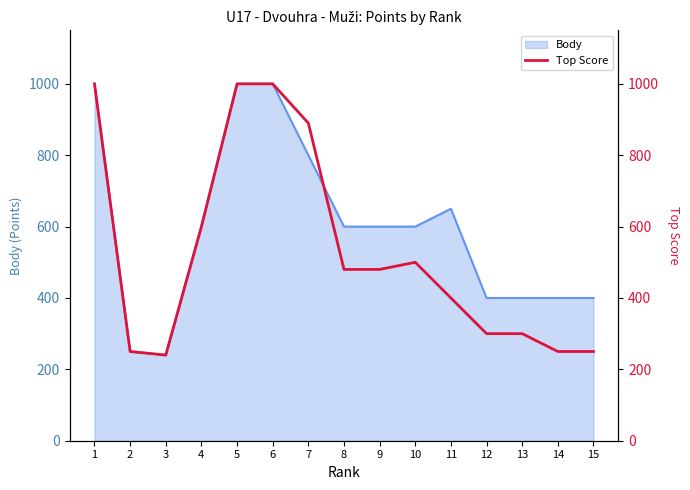

What is the minimum value for Body?

240